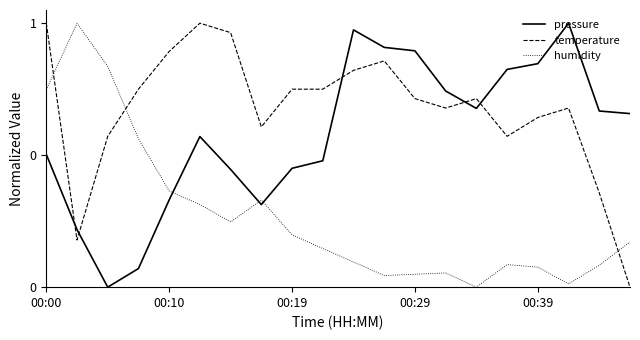

What are all the series names shown in the legend?

pressure, temperature, humidity